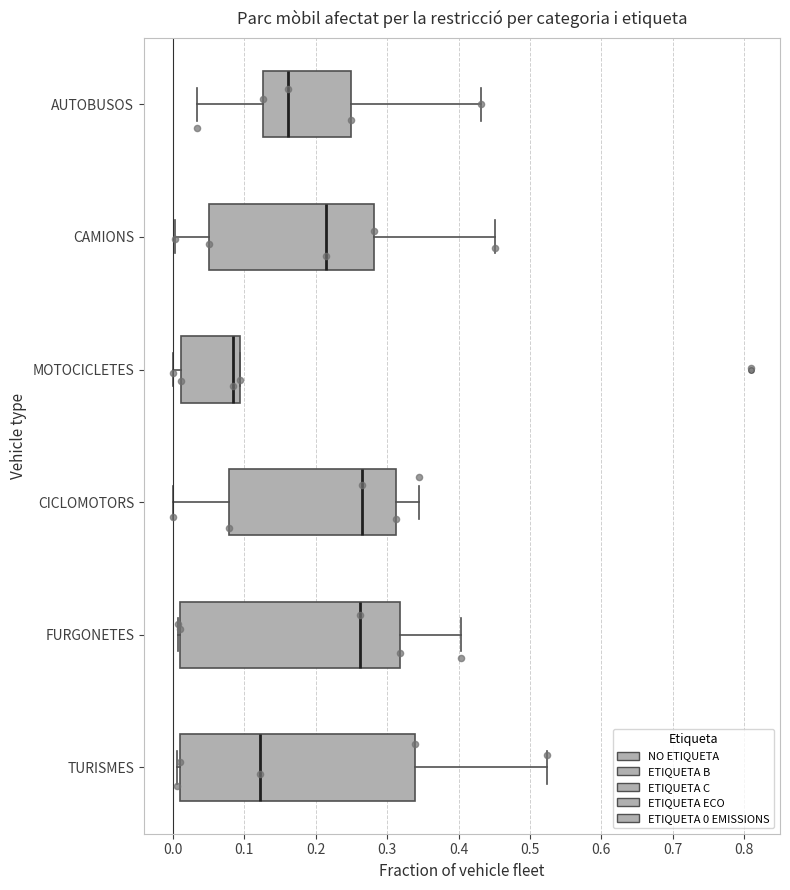

Which box's median line is the furthest to the left?

MOTOCICLETES